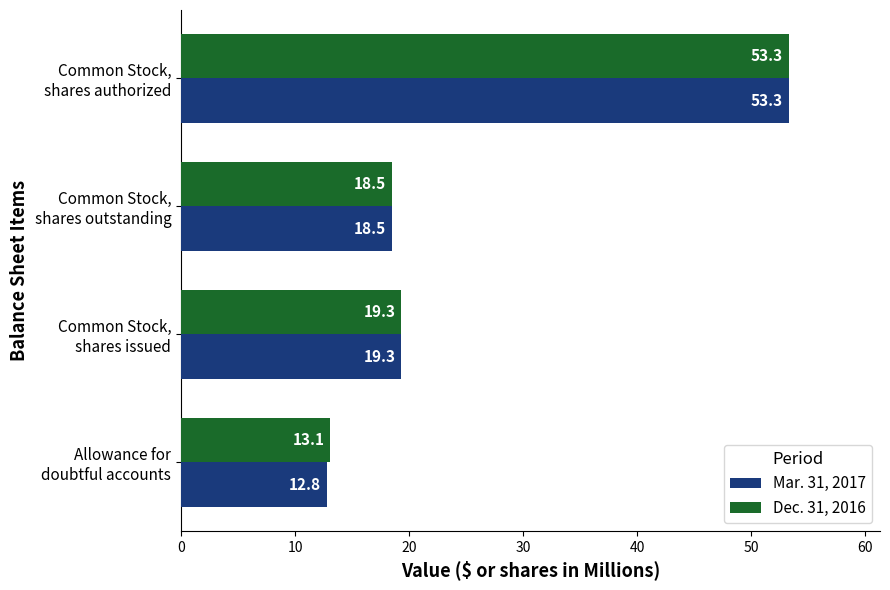

Rank the series by their average value, from highest to lowest.

Dec. 31, 2016, Mar. 31, 2017